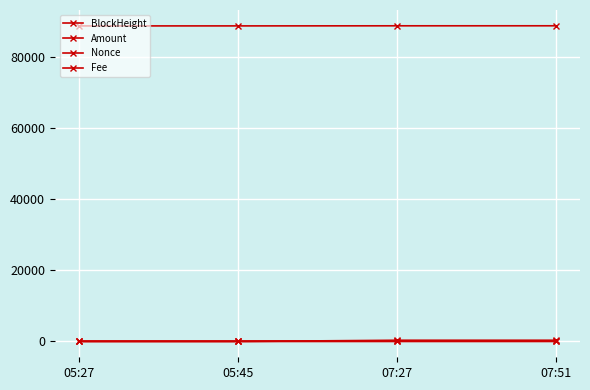

Where does the Amount series first go above 349?

07:27